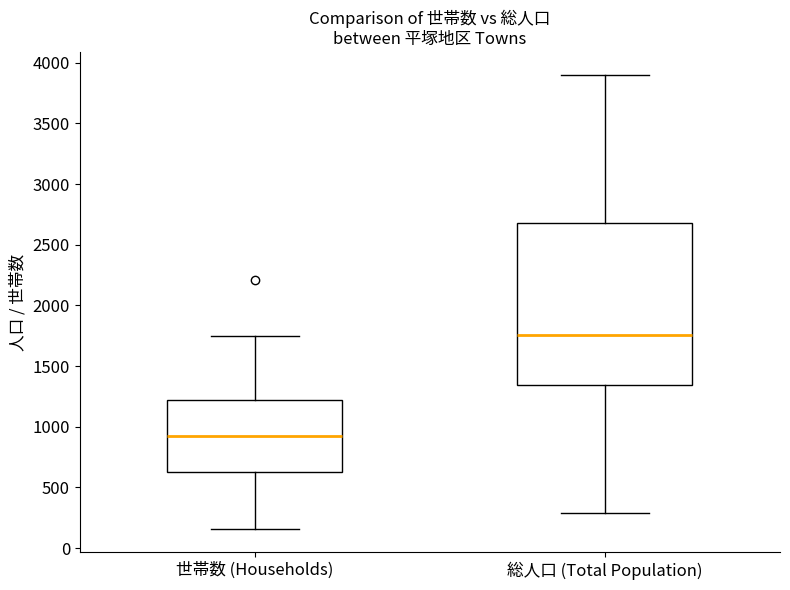

Which box is the tallest, from its lower edge to its upper edge?

総人口 (Total Population)